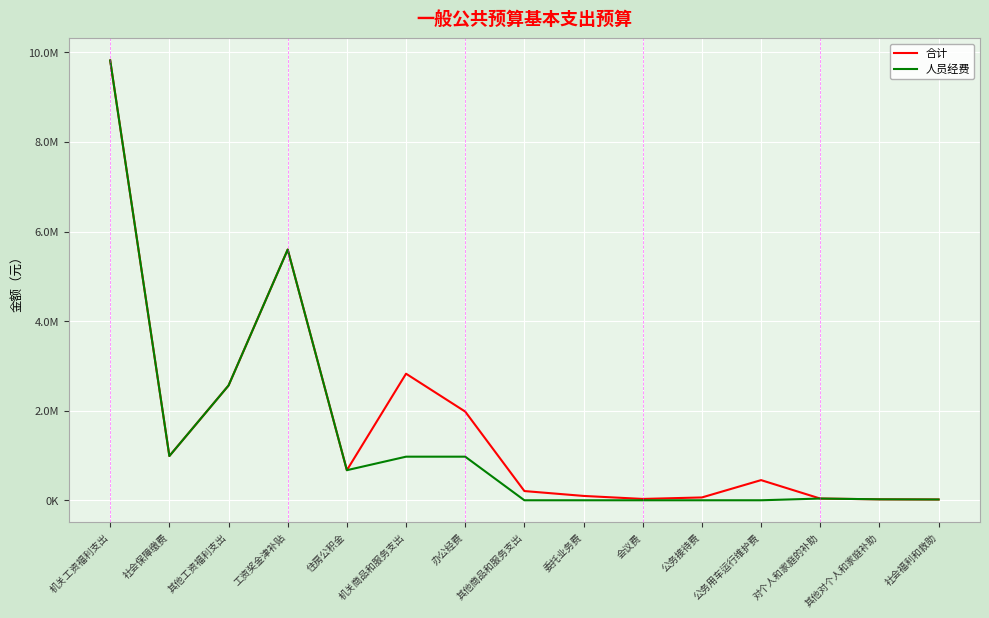

What is the label of the 1st point from the right?

社会福利和救助